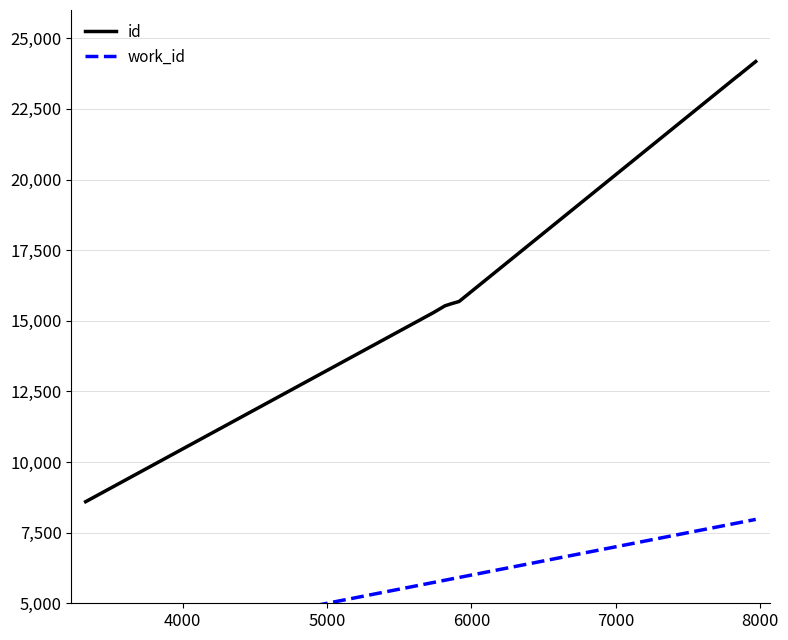

Reading left to right, what are all the values shown in this chart?

id: 8596	15293	15531	15560	15601	15682	23639	23696	23697	24176
work_id: 3327	5738	5817	5835	5859	5914	7838	7853	7853	7969